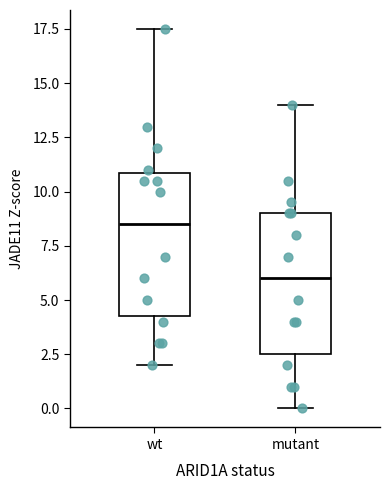

Where is the lower edge of the box for mutant on the y-axis? The values are not printed on the chart, so give them approximately, as read against the axis.

2.5